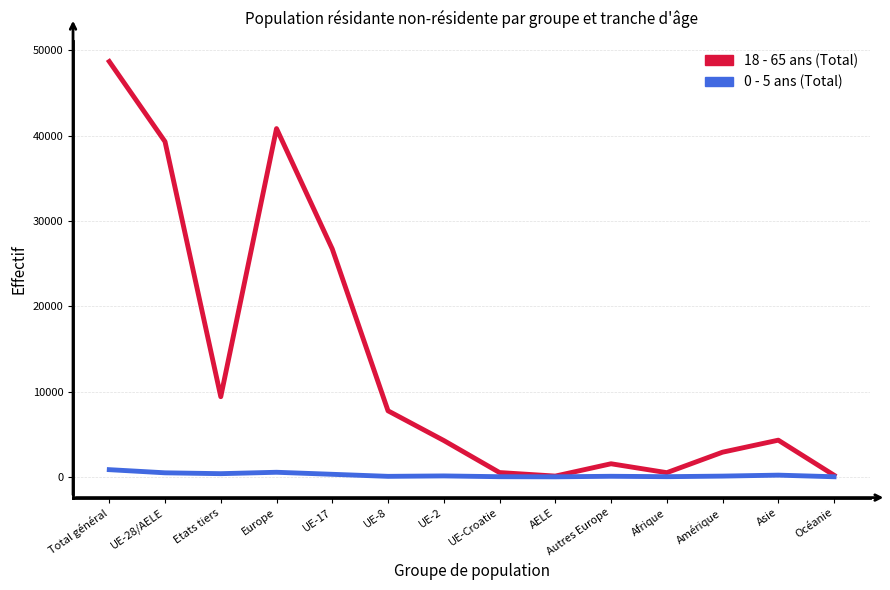

At which category is the sum across all series the highest?

Total général